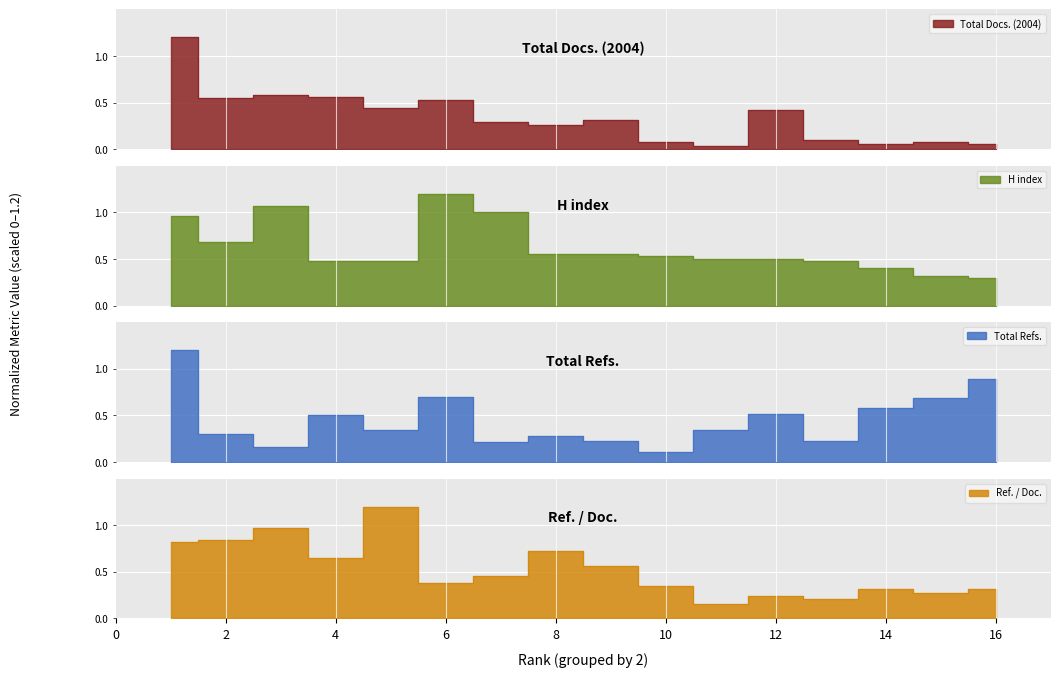

Where is the first local maximum for Ref. / Doc.?

3